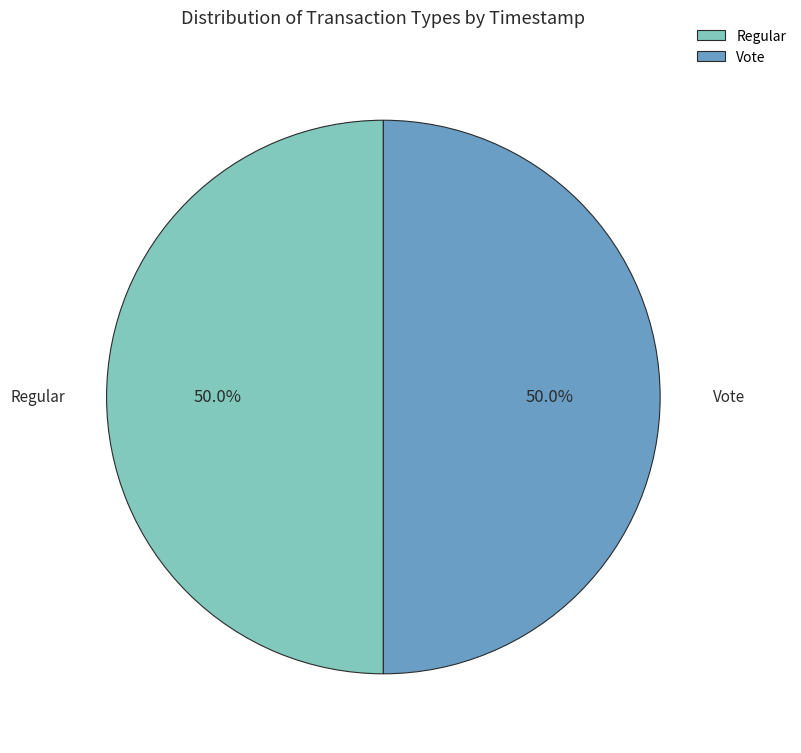

What percentage do Vote and Regular together represent?

100.0%